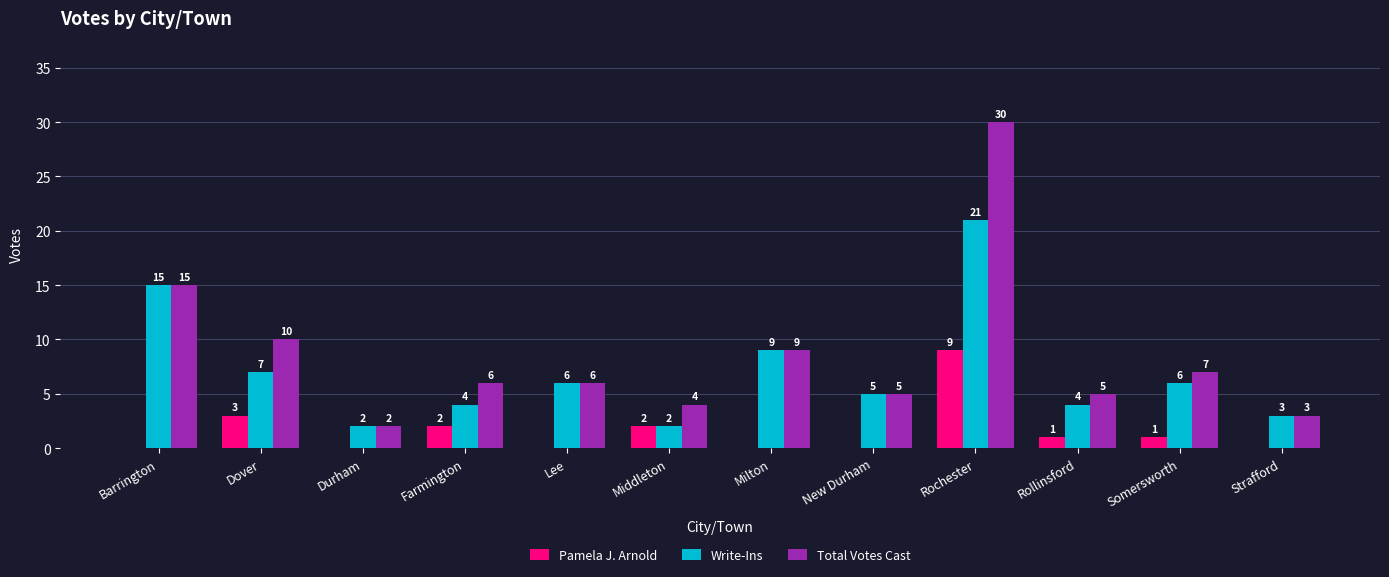

What is the sum of all Pamela J. Arnold values?

18